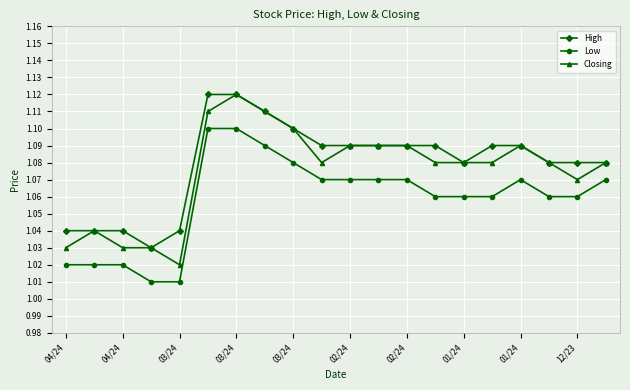

Rank the series by their average value, from highest to lowest.

High, Closing, Low